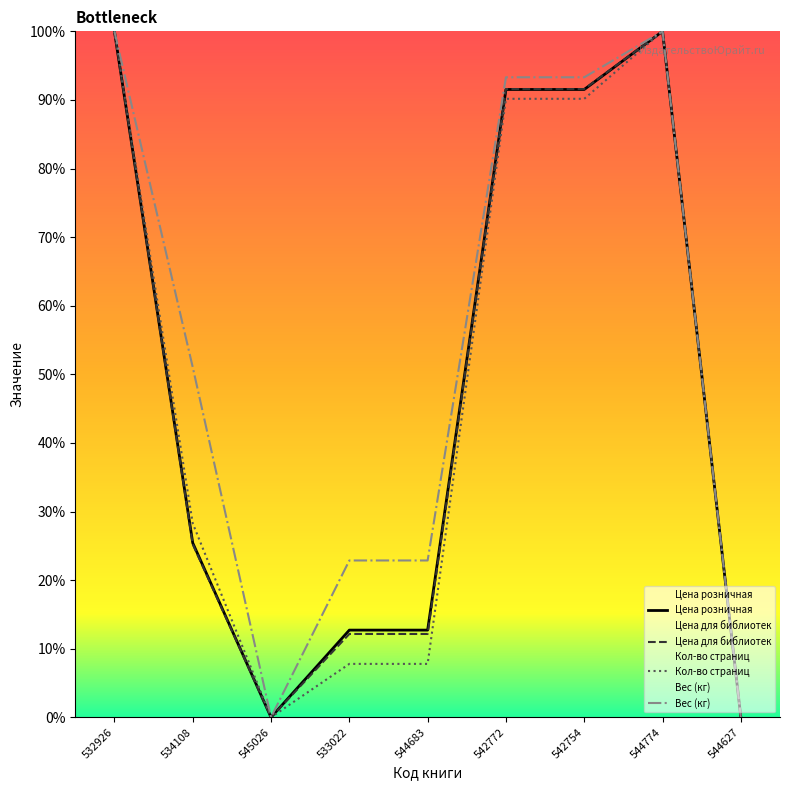

Reading left to right, extract all data points from this chart.

Кол-во страниц: 100.0	28.3	0.0	7.8	7.8	90.2	90.2	100.0	0.0
Цена для библиотек: 100.0	25.2	0.0	12.1	12.1	91.6	91.6	100.0	0.0
Цена розничная: 100.0	25.4	0.0	12.7	12.7	91.5	91.5	100.0	0.0
Вес (кг): 100.0	51.0	0.0	22.9	22.9	93.3	93.3	100.0	0.0